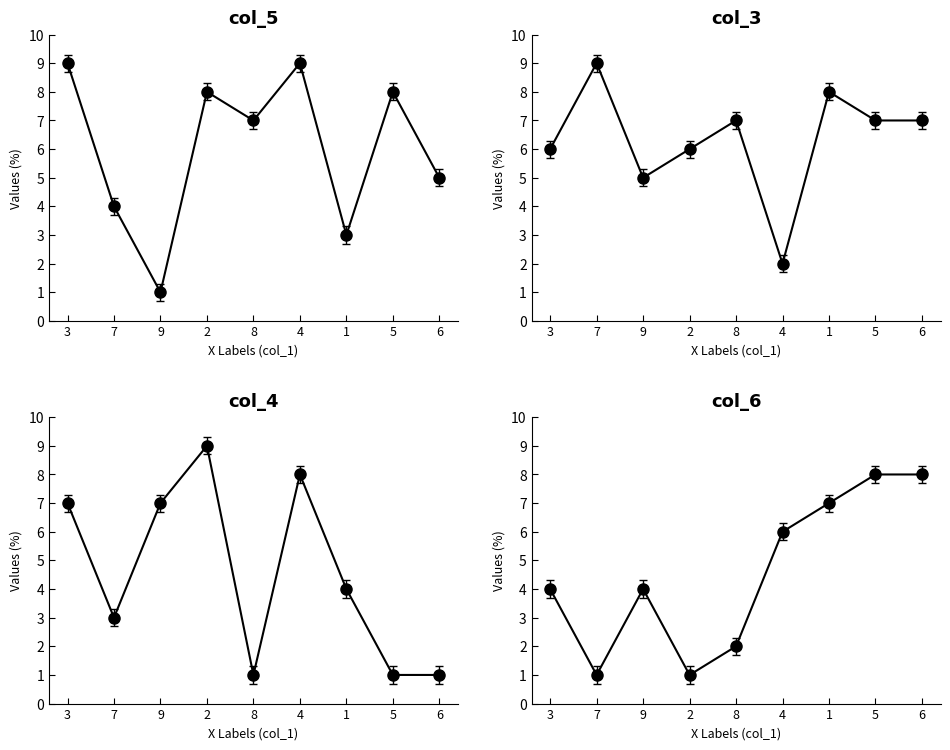

What is the average value of the col_3 series?

6.3